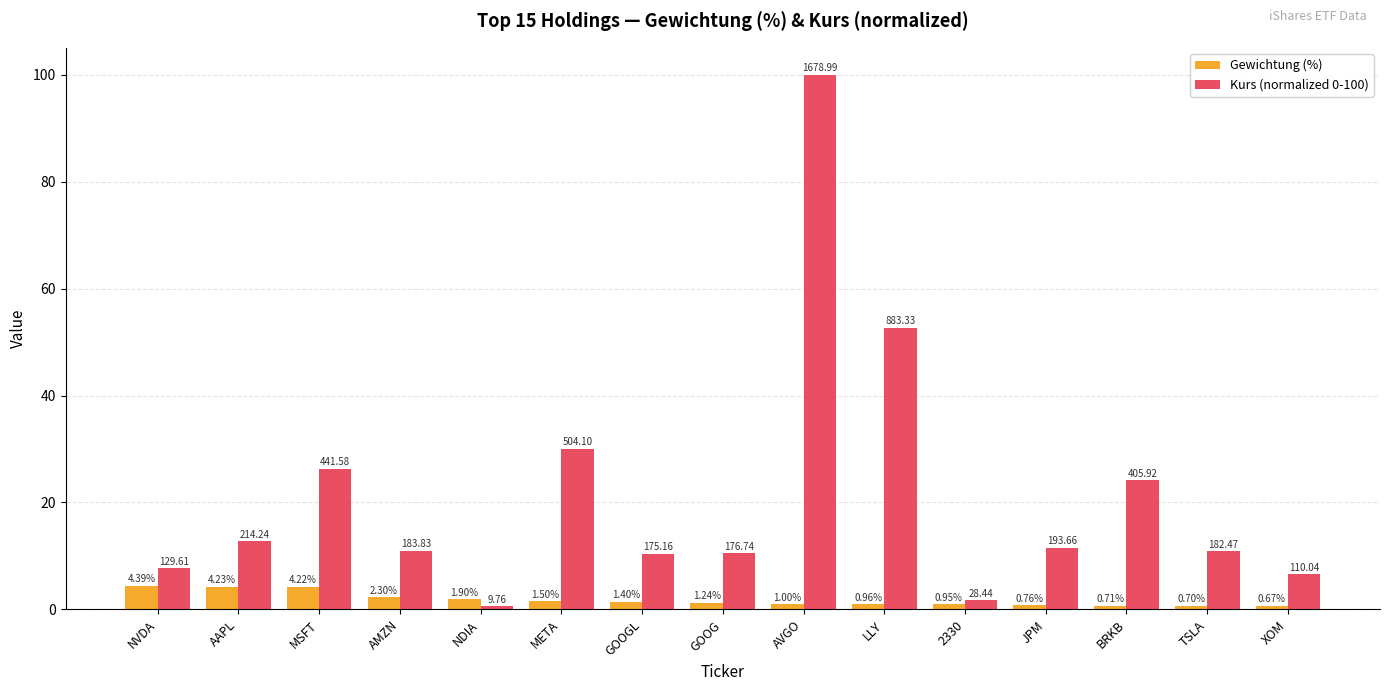

Rank the categories by Gewichtung (%) value from lowest to highest.

XOM, TSLA, BRKB, JPM, 2330, LLY, AVGO, GOOG, GOOGL, META, NDIA, AMZN, MSFT, AAPL, NVDA